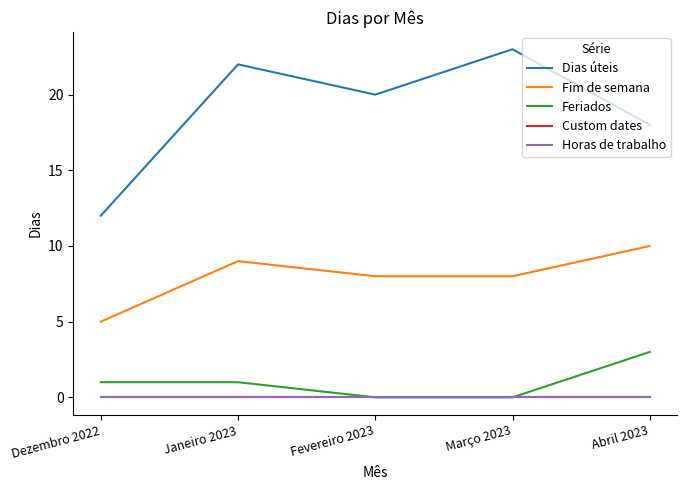

True or false: Fim de semana and Dias úteis cross at least once.

False